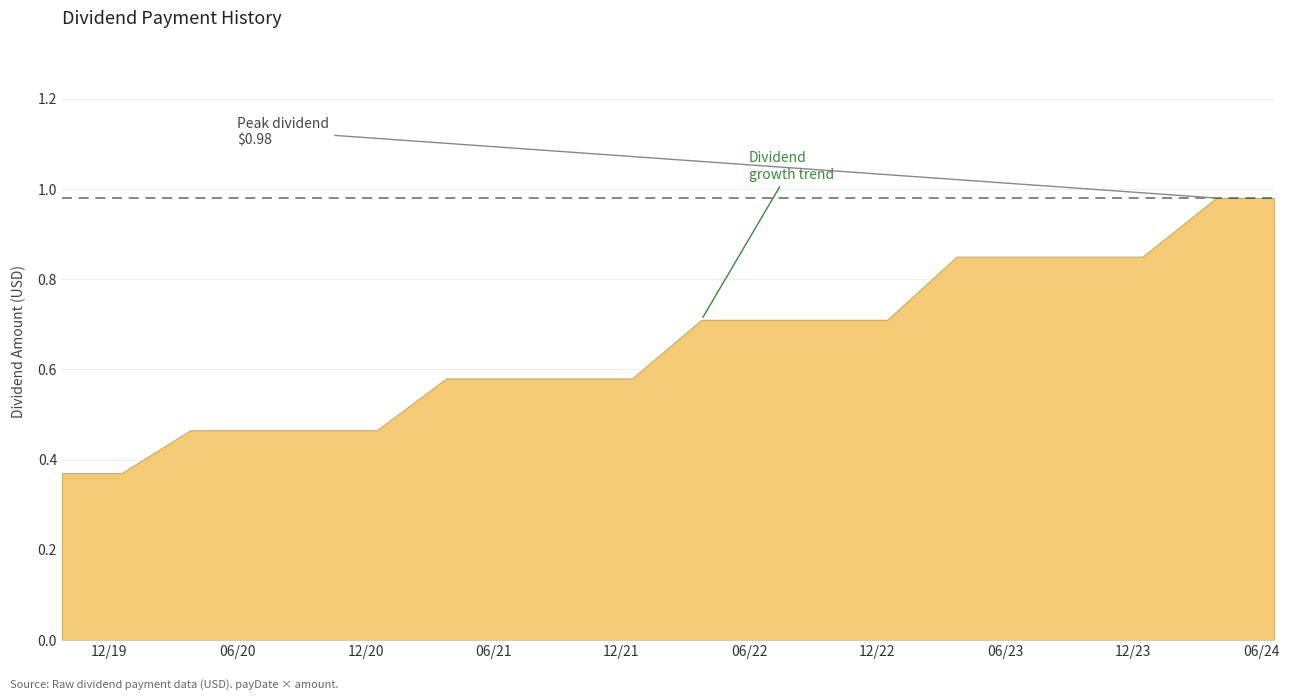

What is the value of the 16th point from the left?

0.5